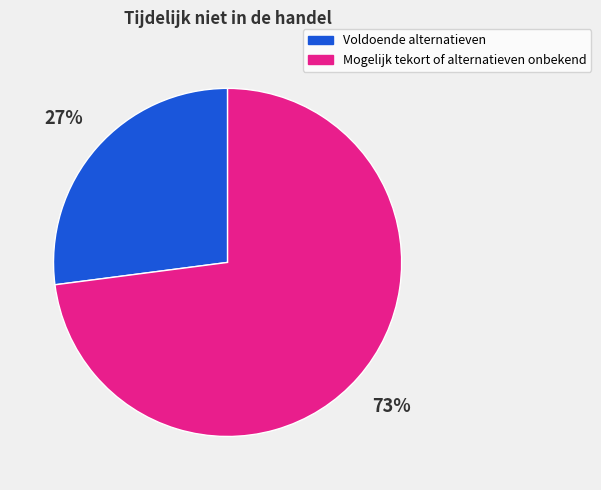

How many slices are in this pie chart?

2